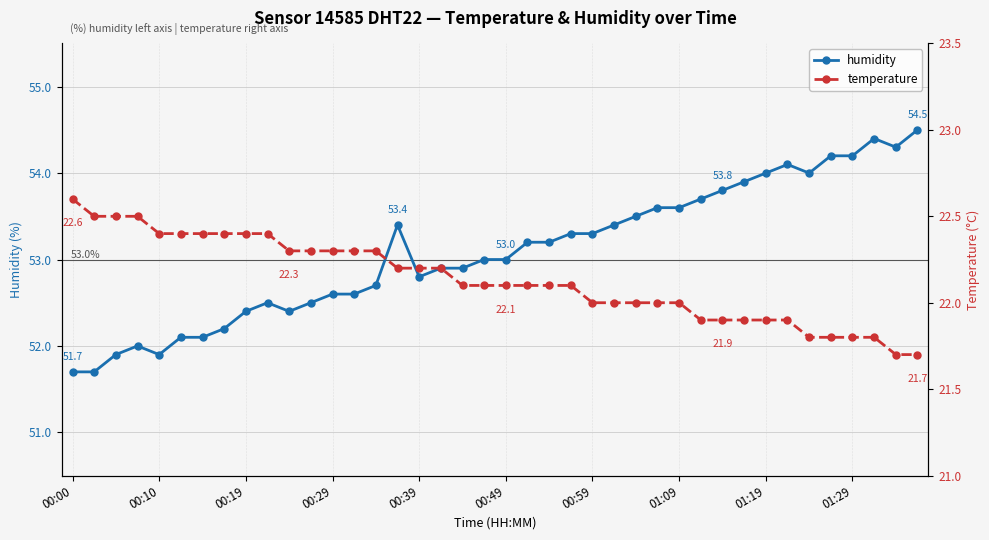

The humidity series shows 91.7 at 01:09. True or false?

False